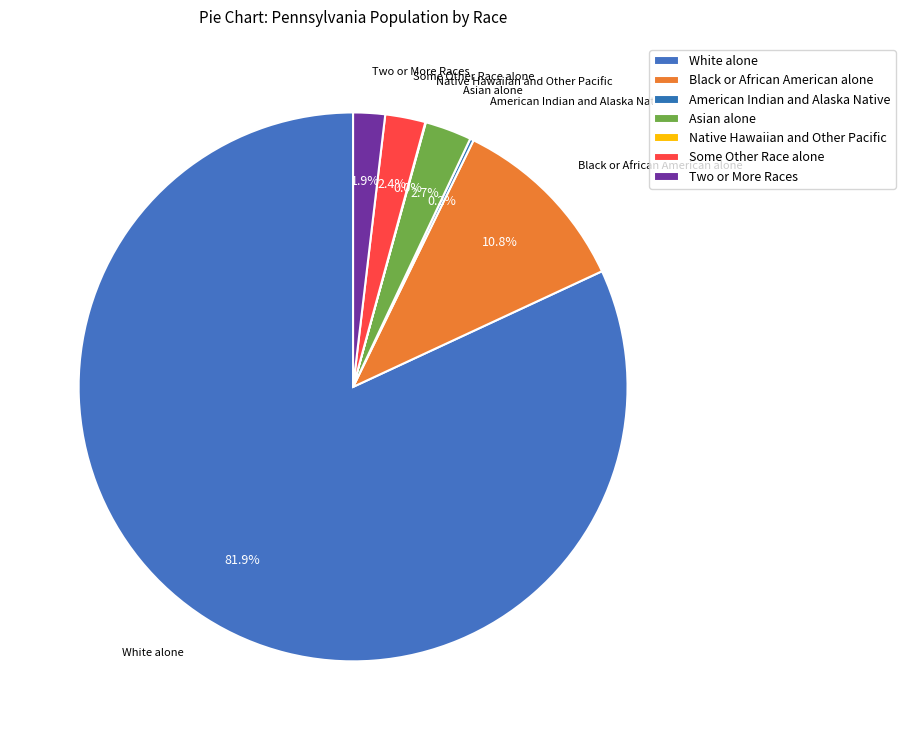

To the nearest percent, what is the average slice percentage?

14%